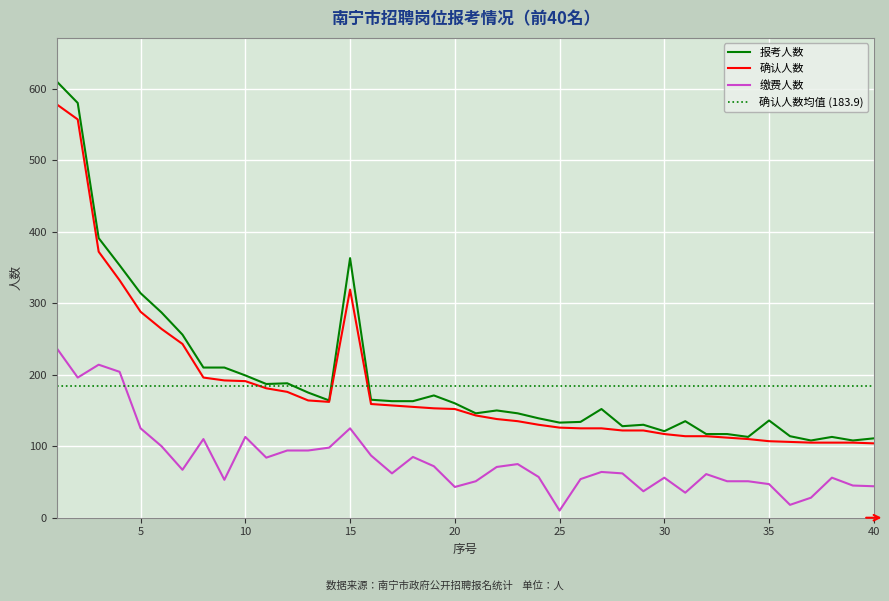

What is the difference between the maximum and second lowest values in the 报考人数 series?

502